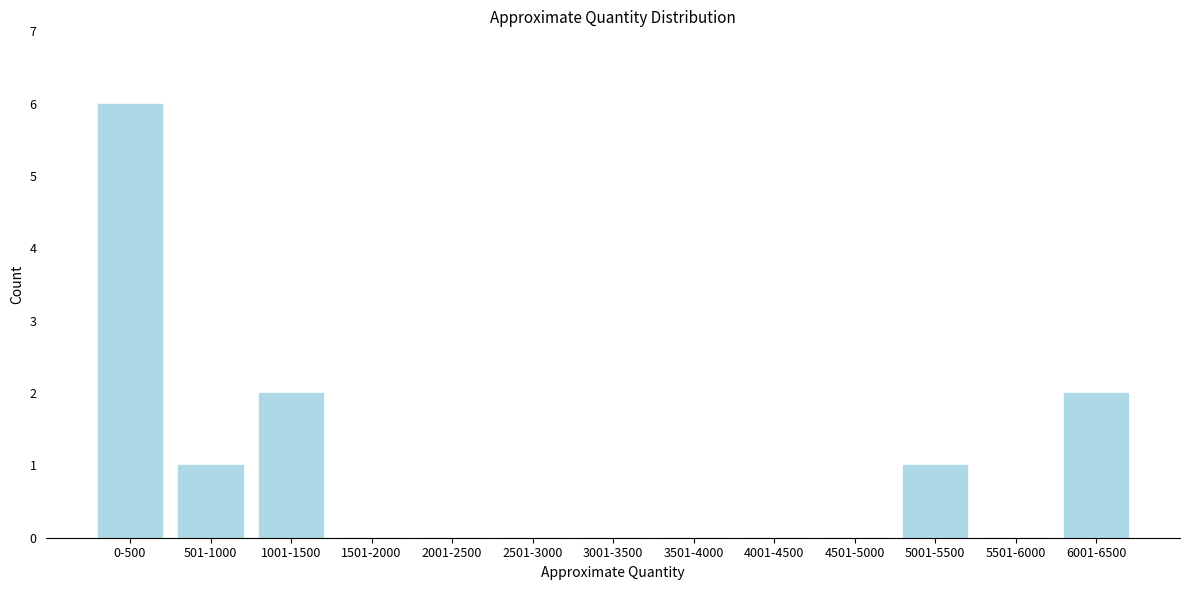

Reading left to right, extract all data points from this chart.

0-500=6	501-1000=1	1001-1500=2	1501-2000=0	2001-2500=0	2501-3000=0	3001-3500=0	3501-4000=0	4001-4500=0	4501-5000=0	5001-5500=1	5501-6000=0	6001-6500=2